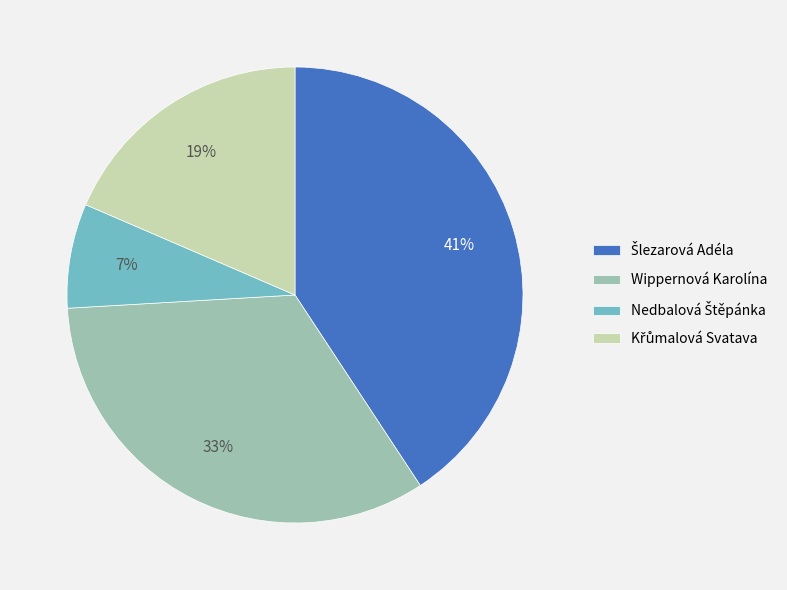

How many segments does this pie chart have?

4